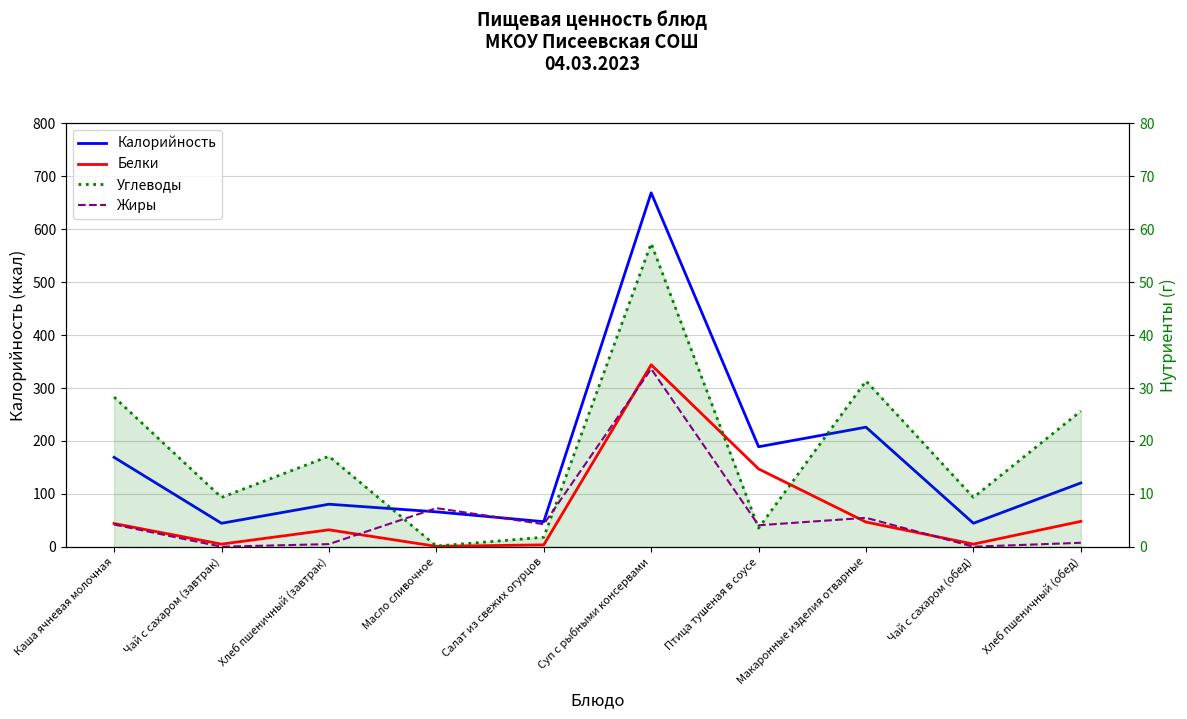

The value of Калорийность at Суп с рыбными консервами is 669.0. True or false?

True